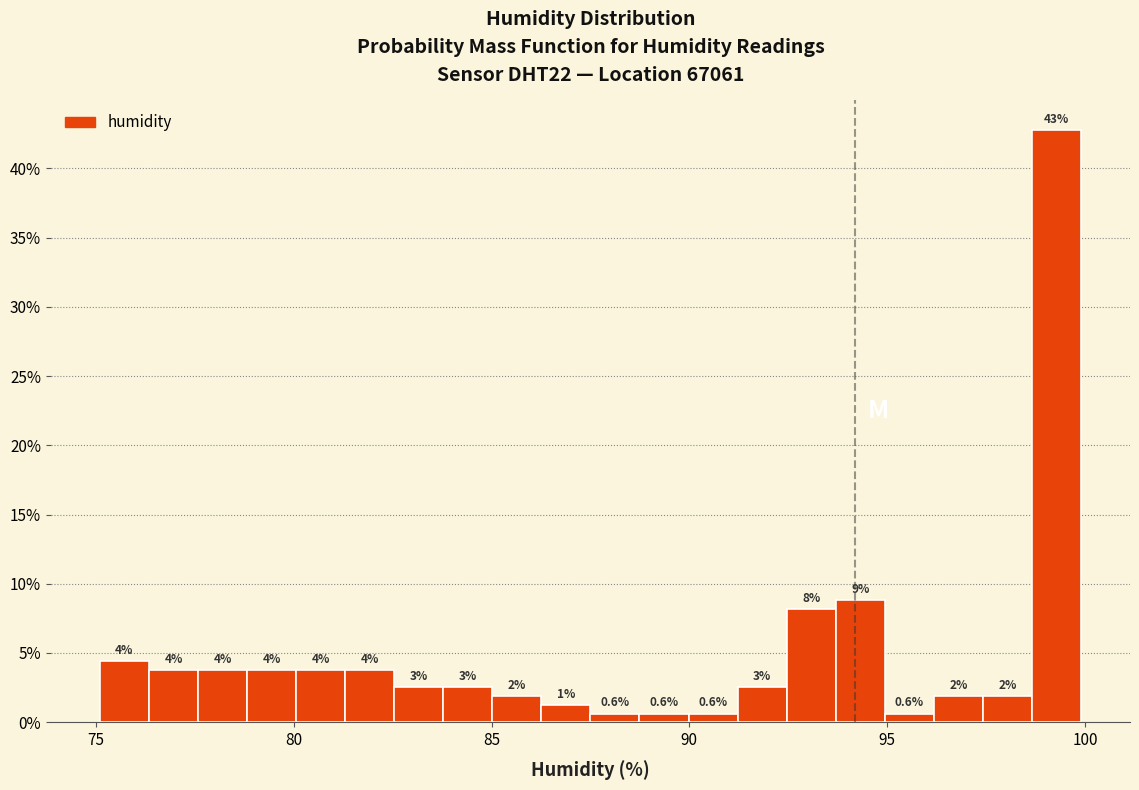

Around what value on the x-axis is the tallest bar? Give the approximate position of its centre, as read against the axis.

99.5